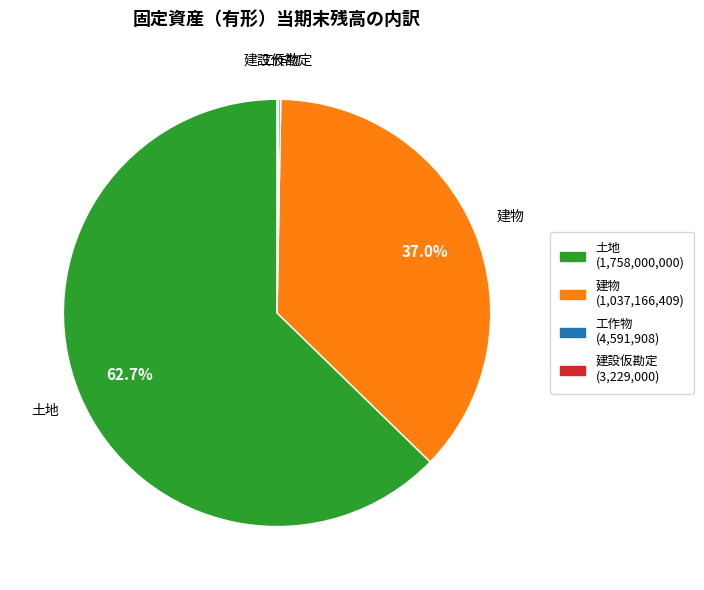

True or false: 建物 accounts for 37% of the total.

True